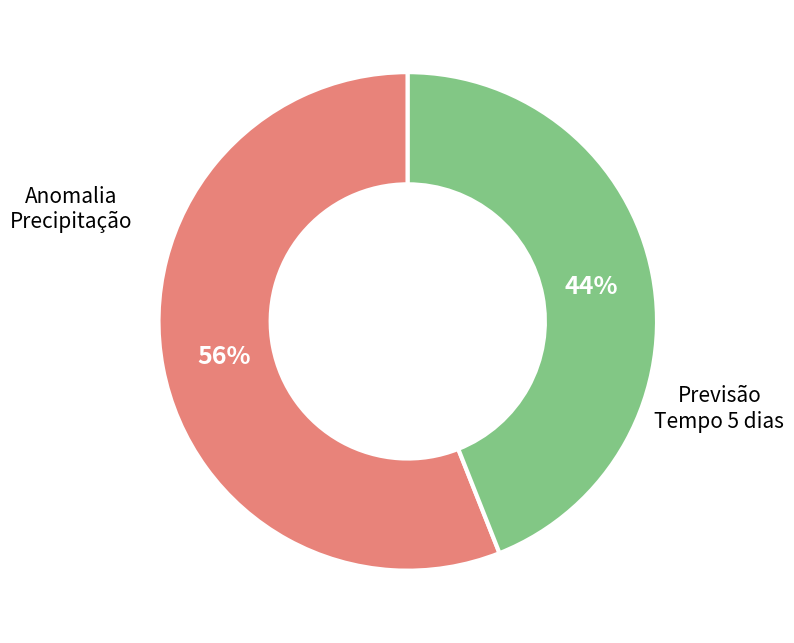

To the nearest percent, what percentage of the pie is Anomalia Precipitação?

56%